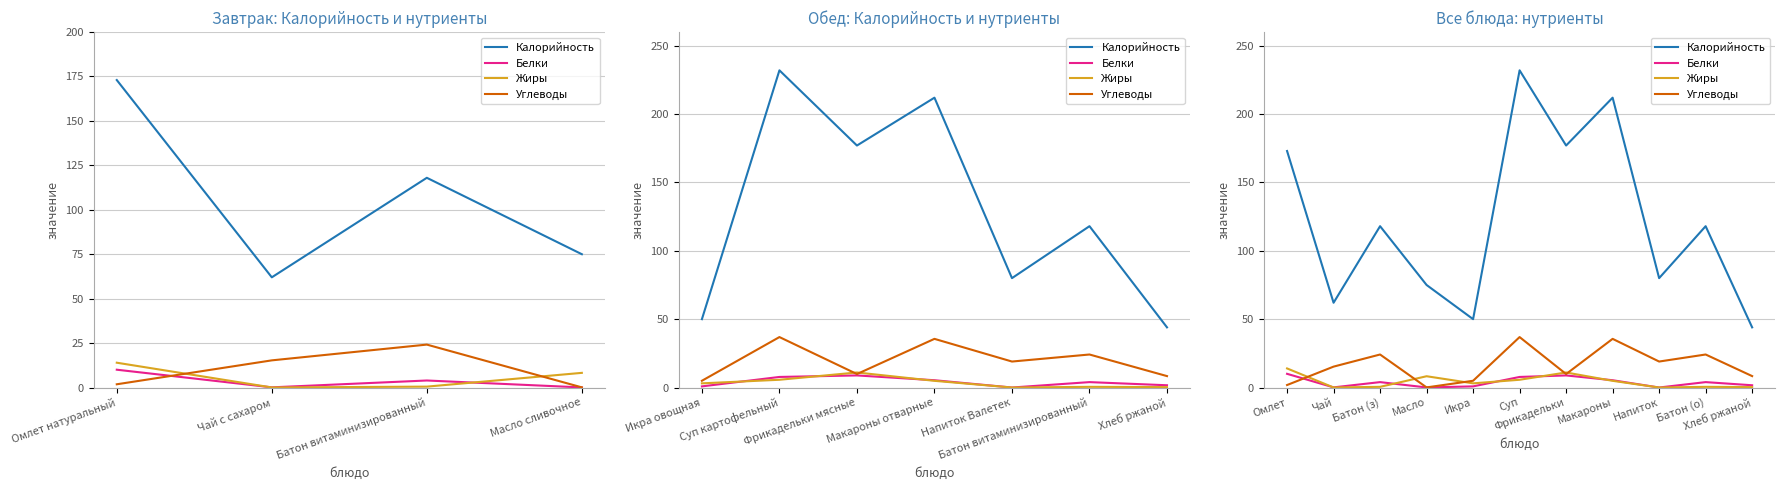

Is the value of Жиры at Батон (о) greater than the value of Углеводы at Омлет?

No